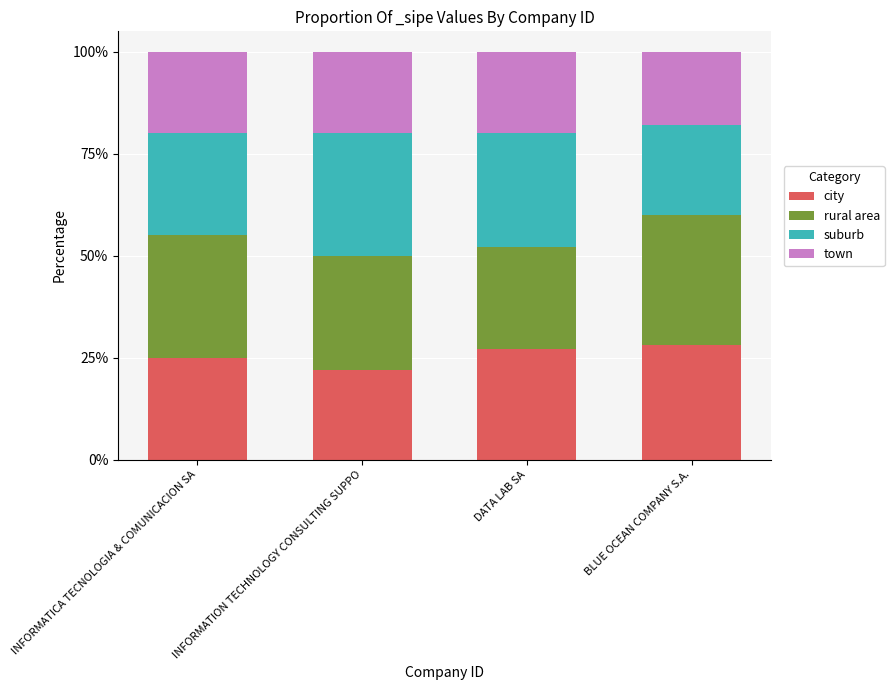

Are the bars grouped side by side (vs. stacked)?

No